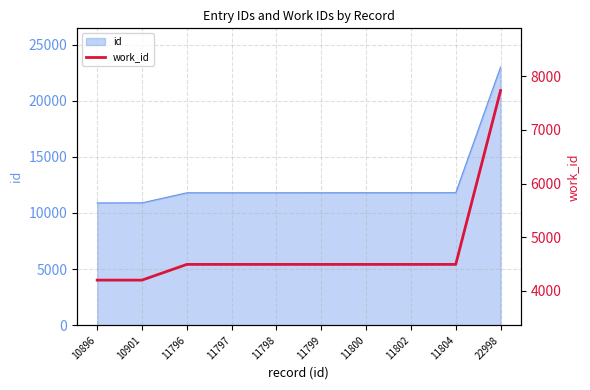

Does the chart have visible grid lines?

Yes